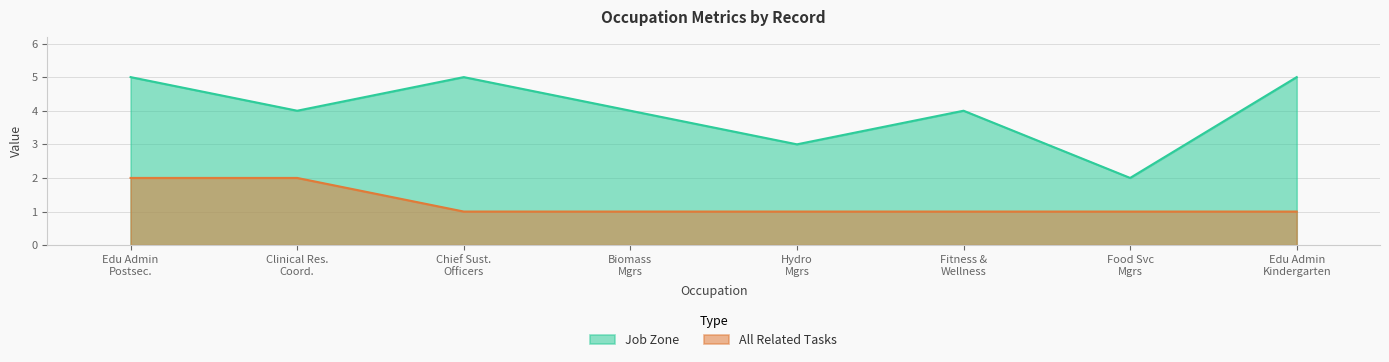

What is the greatest value displayed?

5